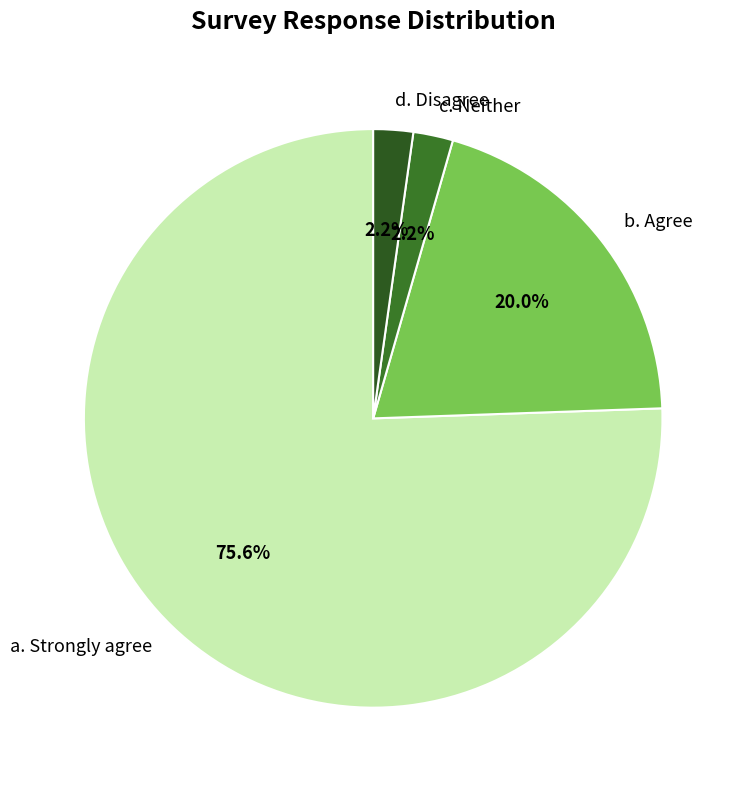

Is a. Strongly agree the majority of the pie?

Yes